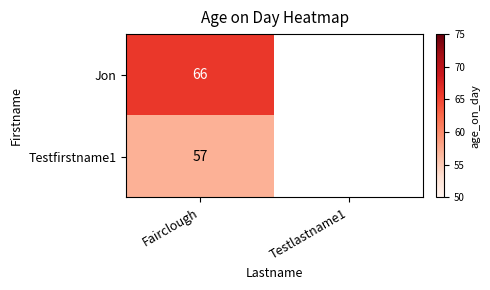

At how many categories does at least one series exceed 65?

1